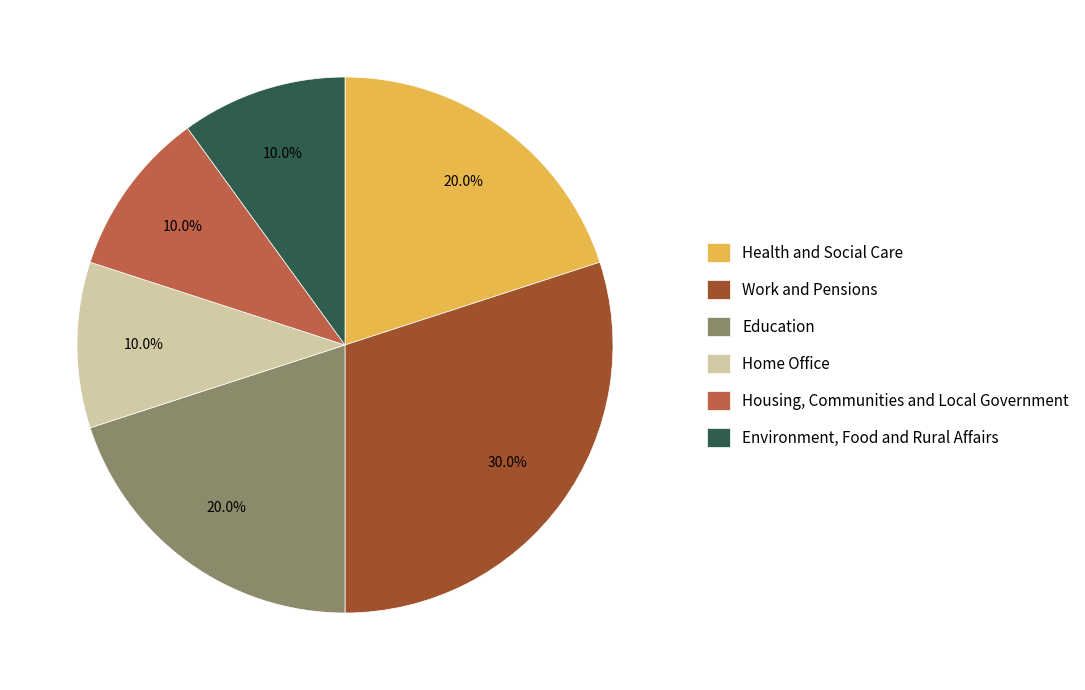

To the nearest percent, what is the difference between the Housing, Communities and Local Government and Work and Pensions slice percentages?

20%